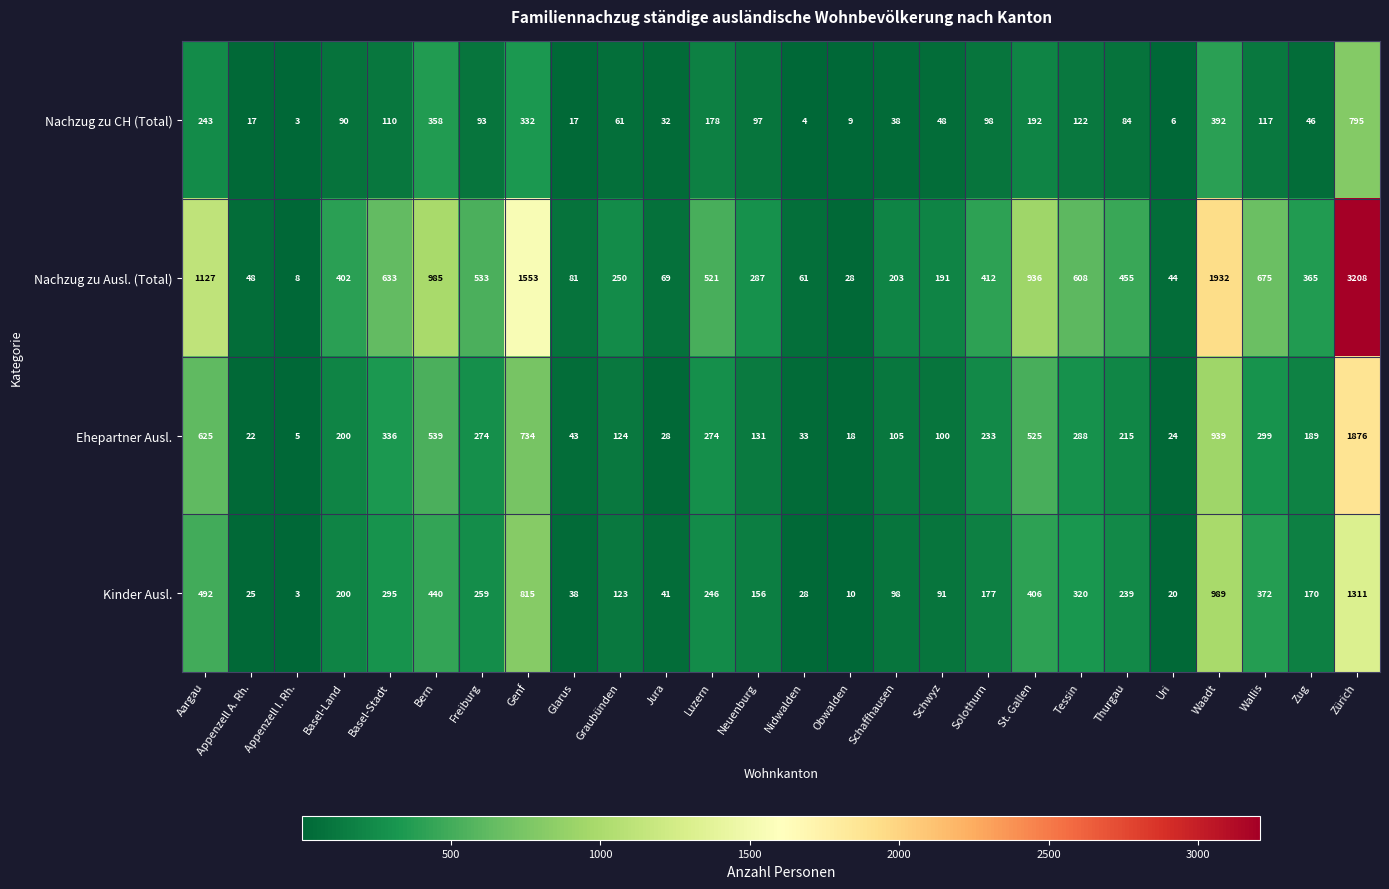

List the series in order of their peak value, highest first.

Nachzug zu Ausl. (Total), Ehepartner Ausl., Kinder Ausl., Nachzug zu CH (Total)